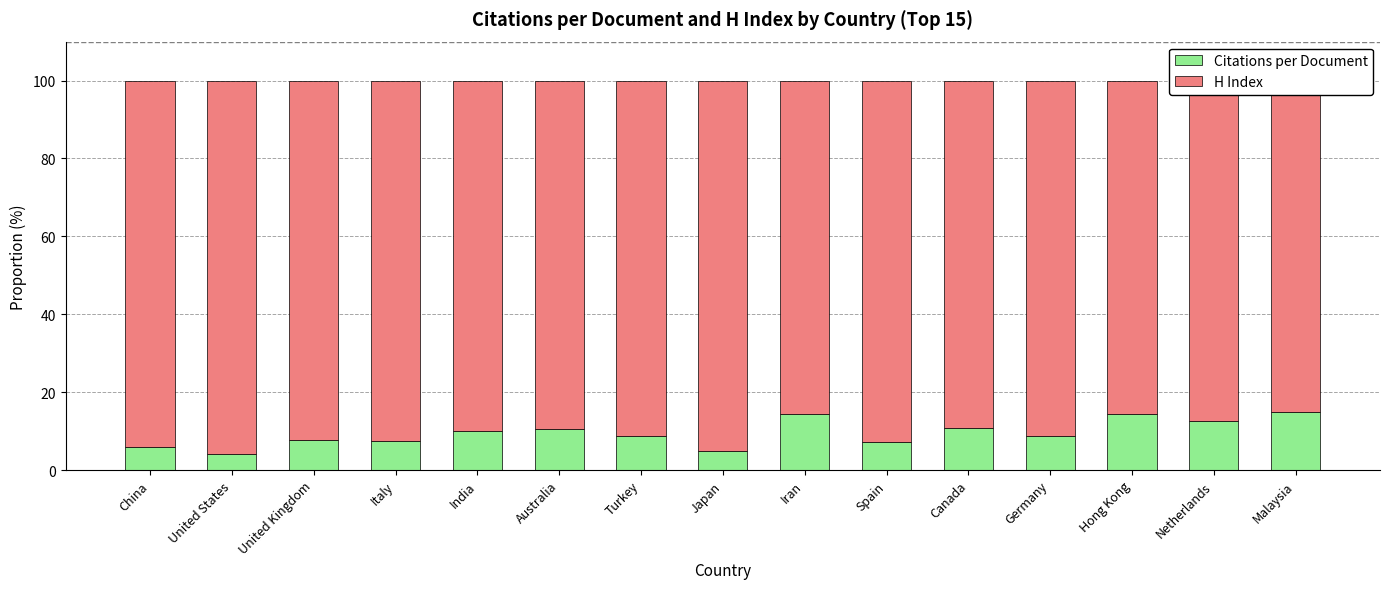

What position from the right is Turkey?

9